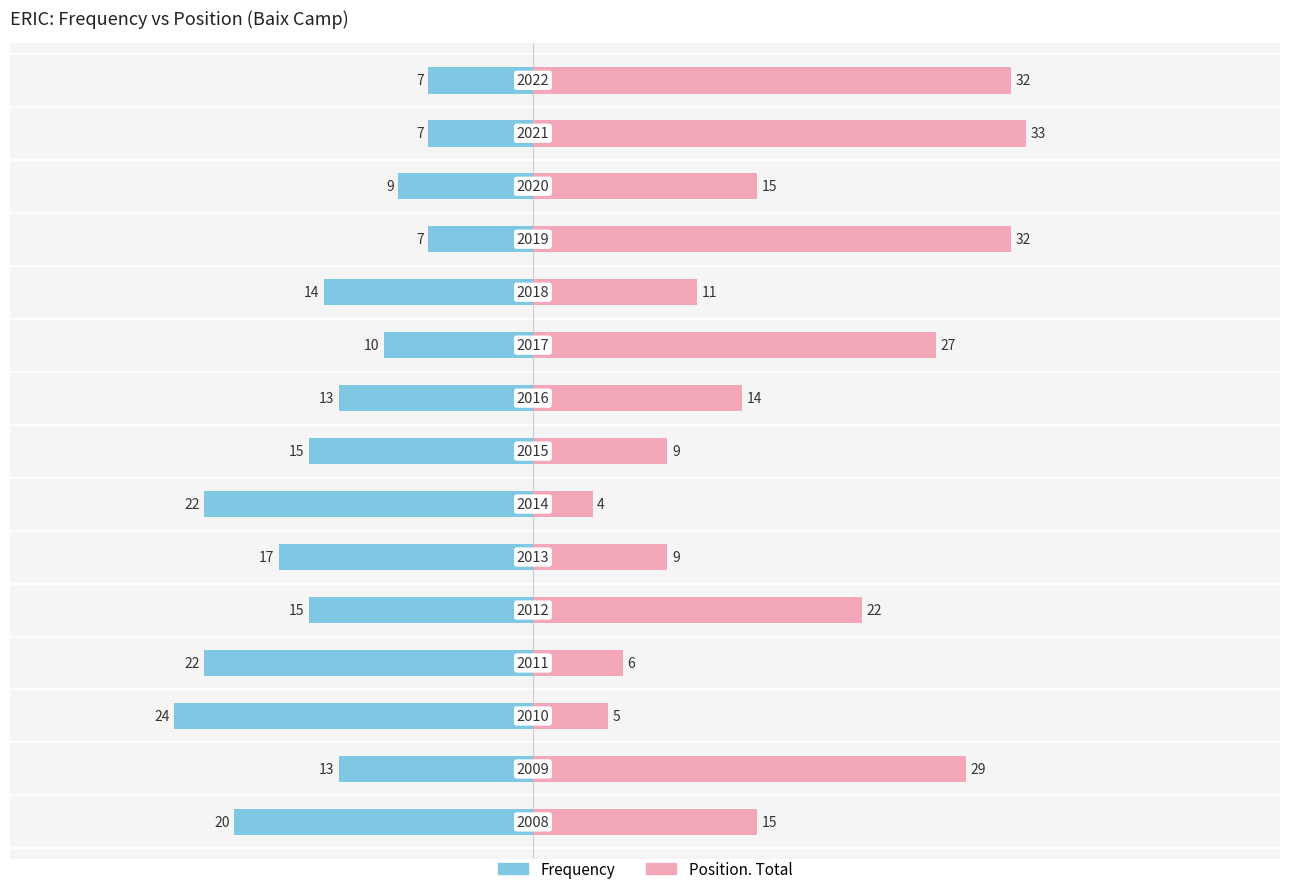

Reading right to left, what are all the values shown in this chart?

Frequency: -20	-13	-24	-22	-15	-17	-22	-15	-13	-10	-14	-7	-9	-7	-7
Position. Total: 15	29	5	6	22	9	4	9	14	27	11	32	15	33	32